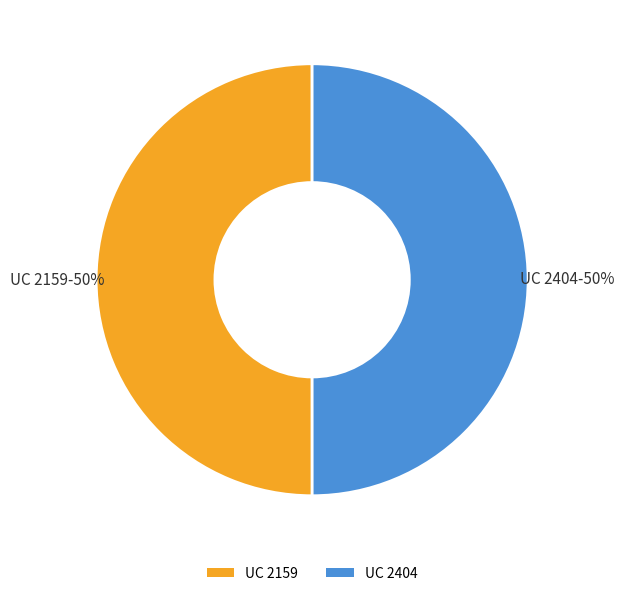

To the nearest percent, what is the combined percentage of UC 2159 and UC 2404?

100%